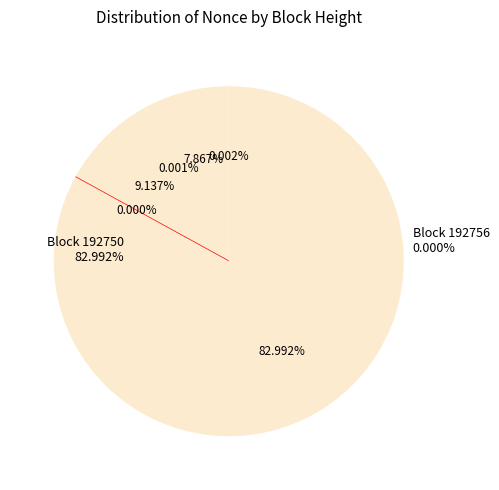

How much of the chart is everything except 289025?

100.0%